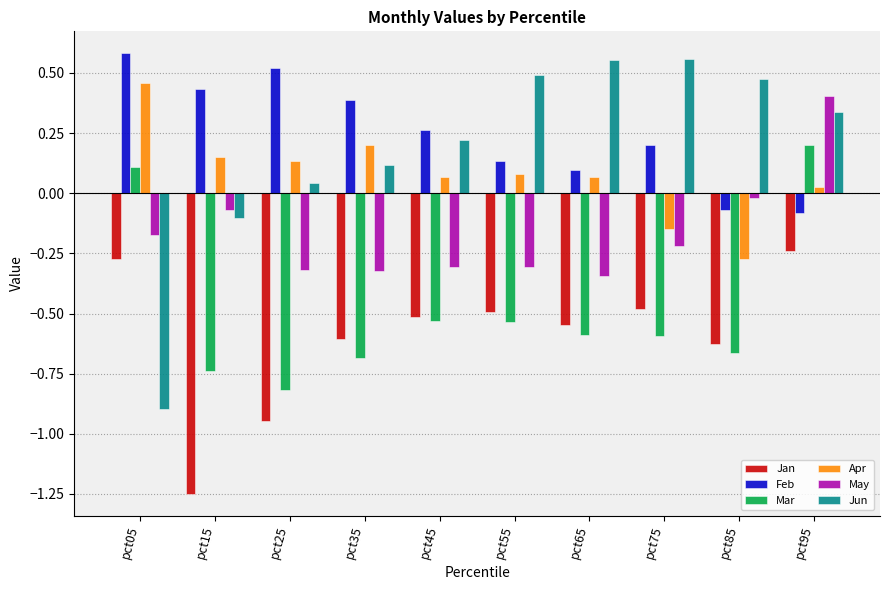

Is the value of Jun at pct45 greater than the value of May at pct05?

Yes